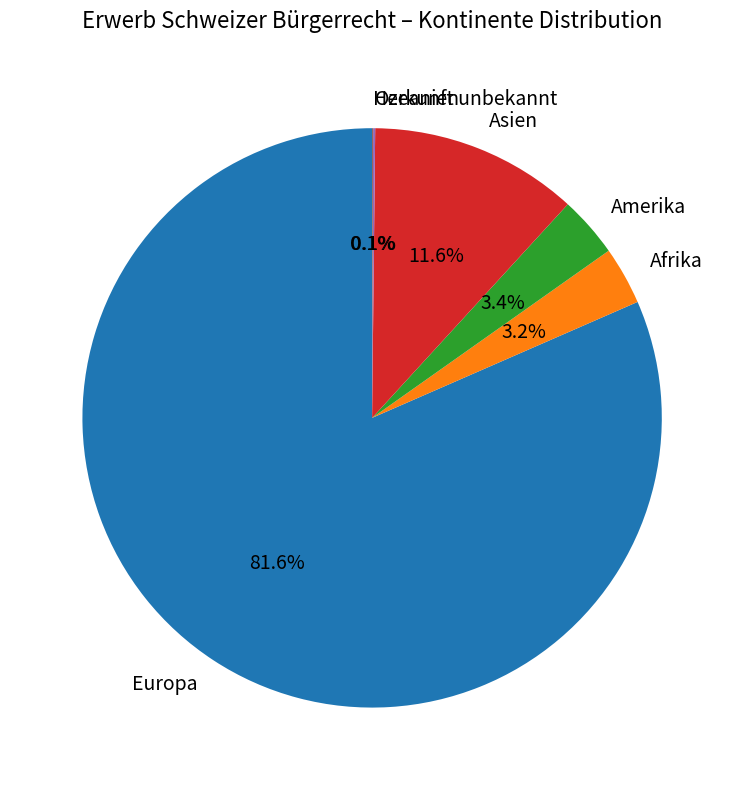

Which category has the biggest portion of the pie?

Europa